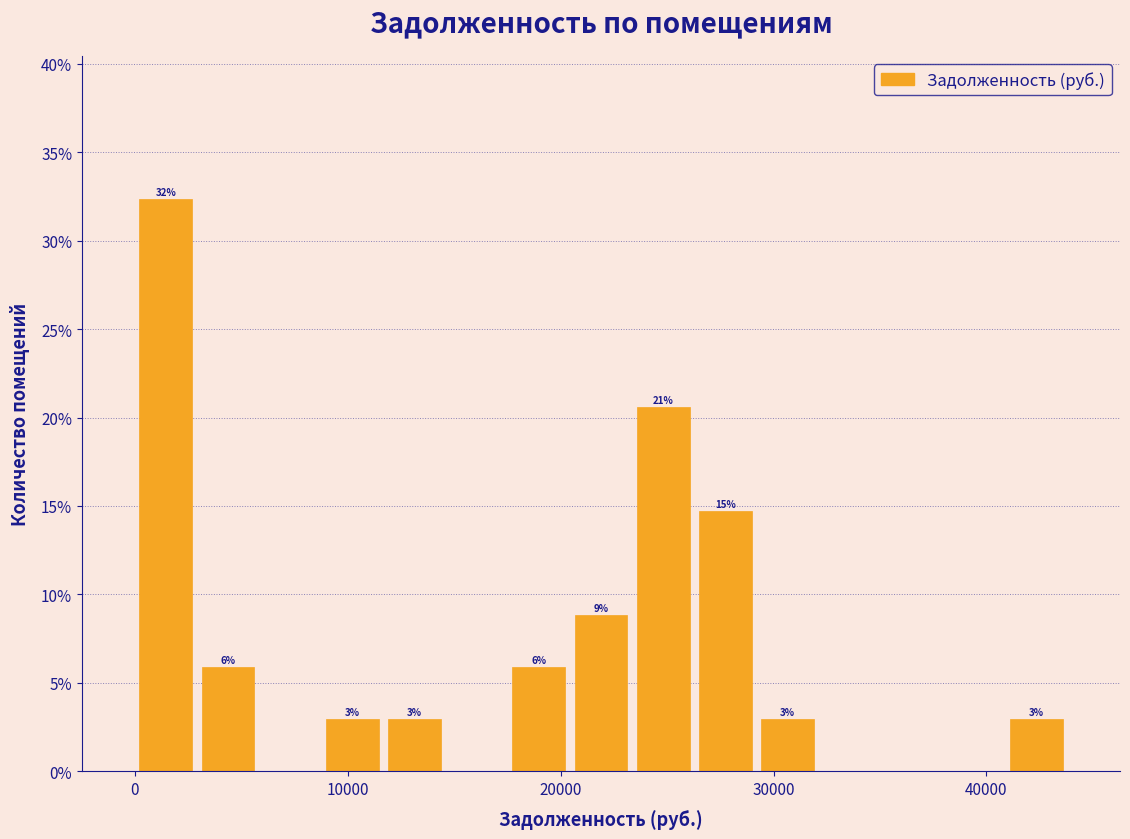

Around what value on the x-axis is the tallest bar? Give the approximate position of its centre, as read against the axis.

1000